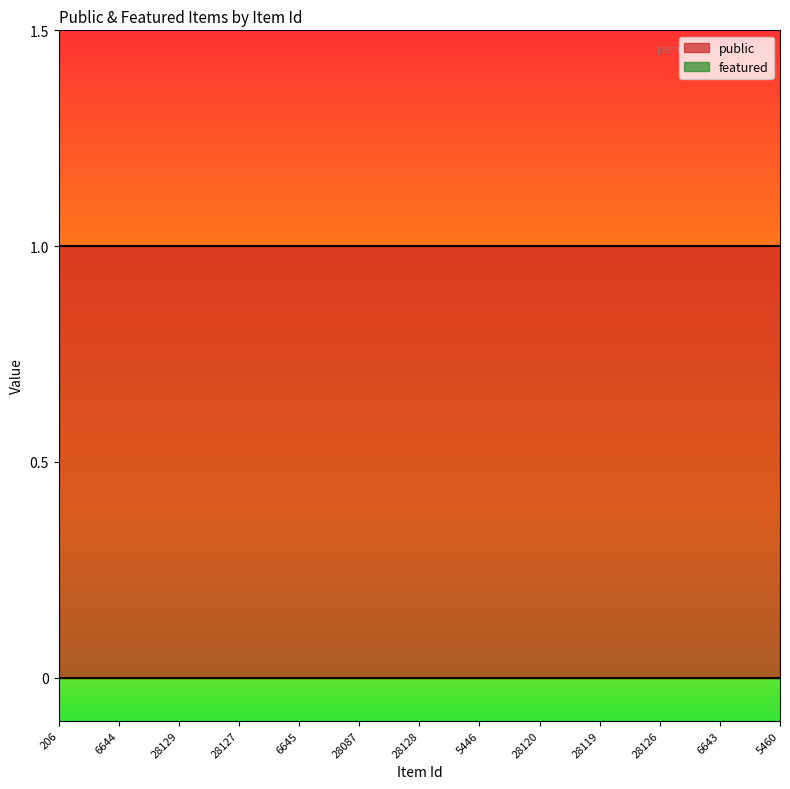

Rank the series by their maximum value, from lowest to highest.

featured, public